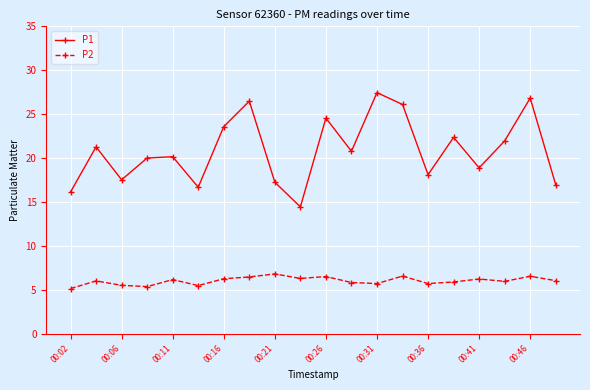

What is the difference between the second highest and minimum values in the P2 series?

1.4